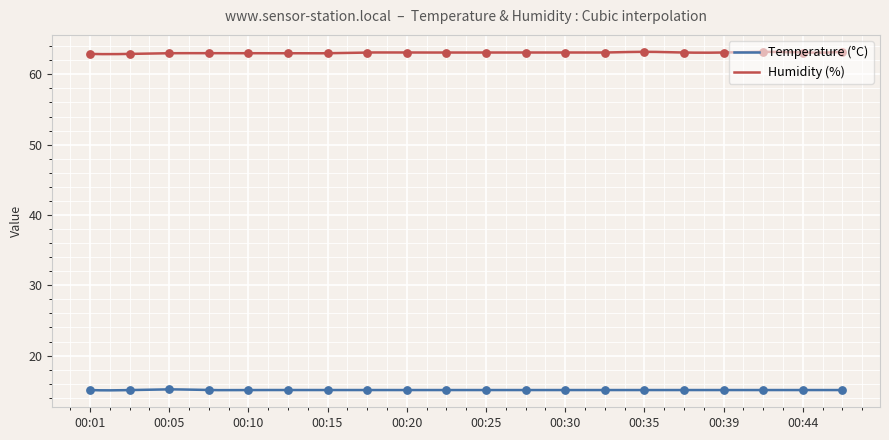

Which series has the largest total across all categories?

Humidity